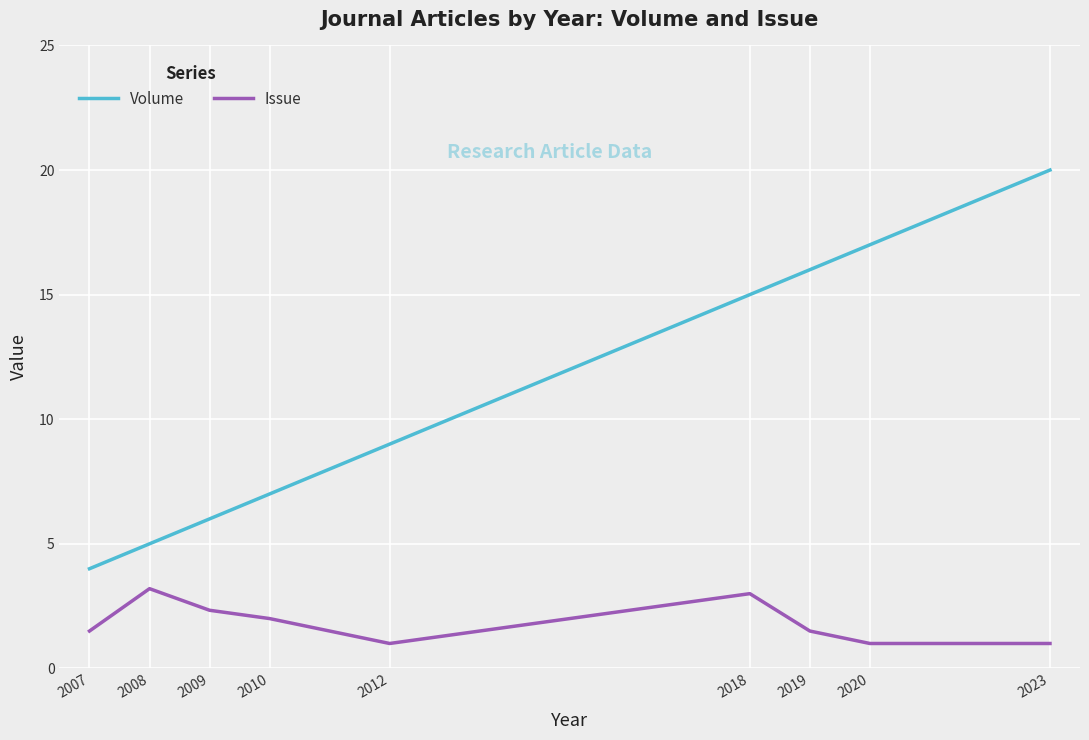

The value of Volume at 2012 is 9.0. True or false?

True